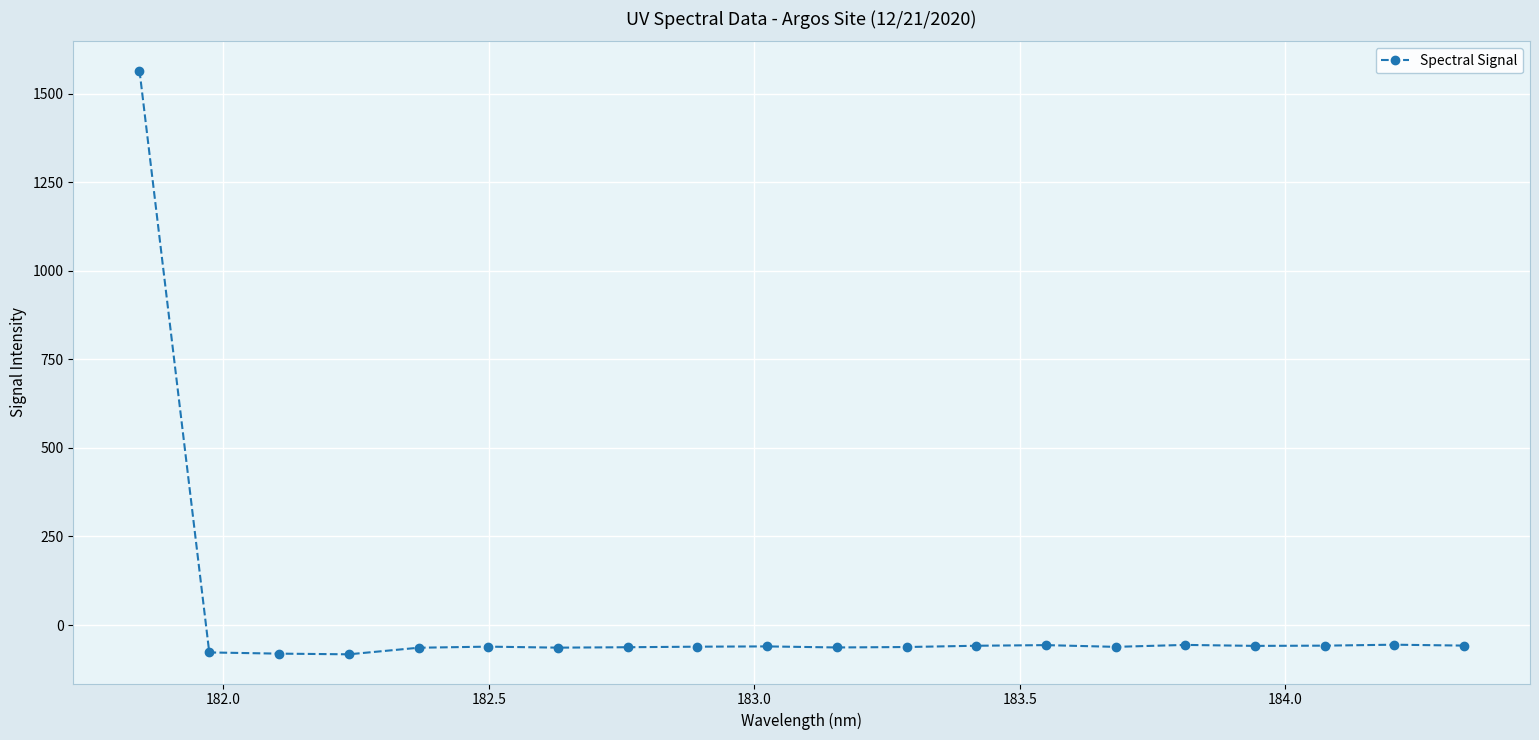

What is the value of the 12th point from the left?

-62.1